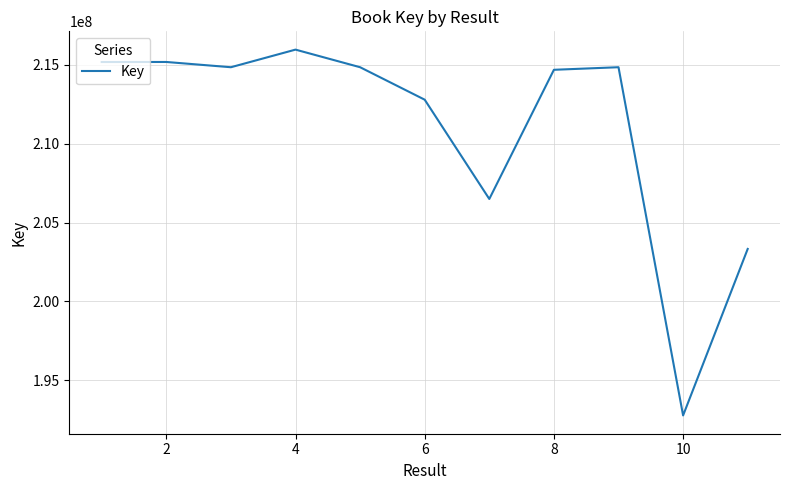

What is the minimum value shown in the chart?

192762999